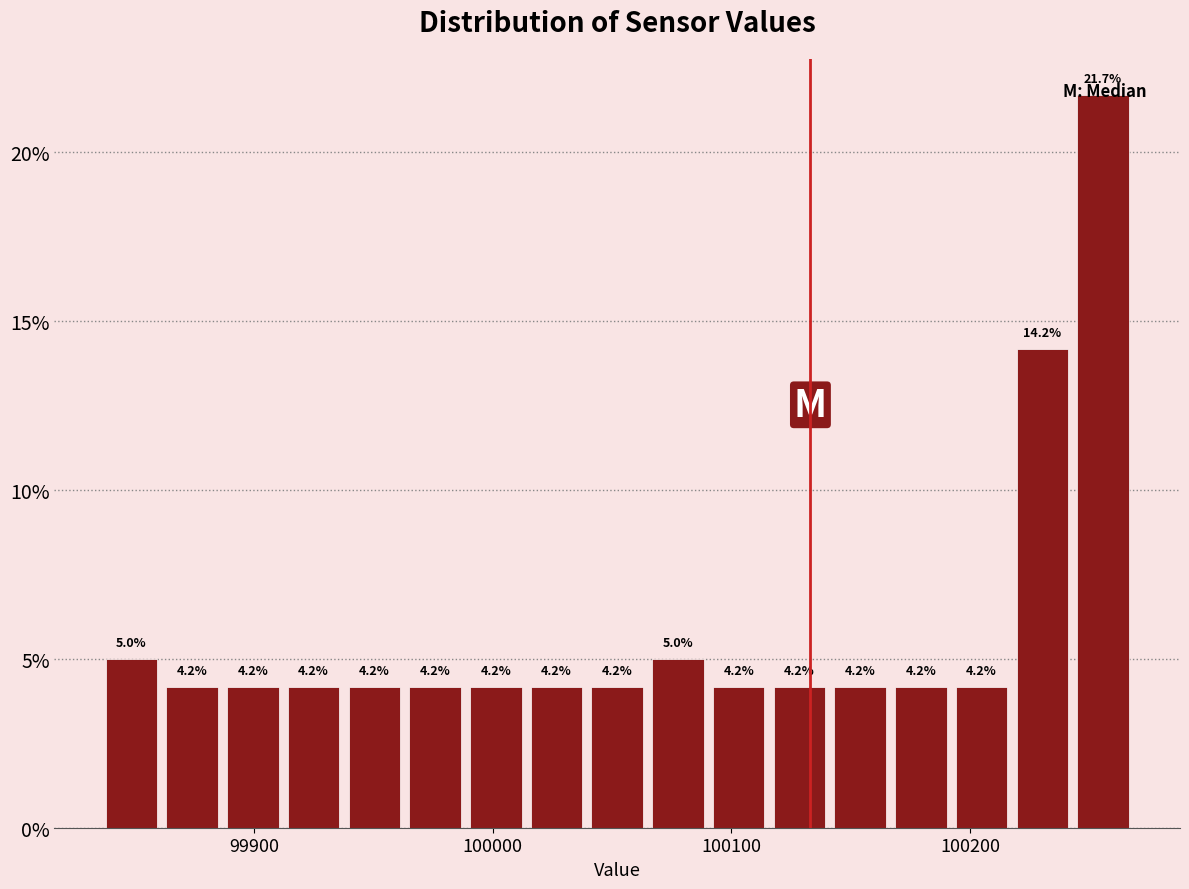

Around what value on the x-axis is the tallest bar? Give the approximate position of its centre, as read against the axis.

100260